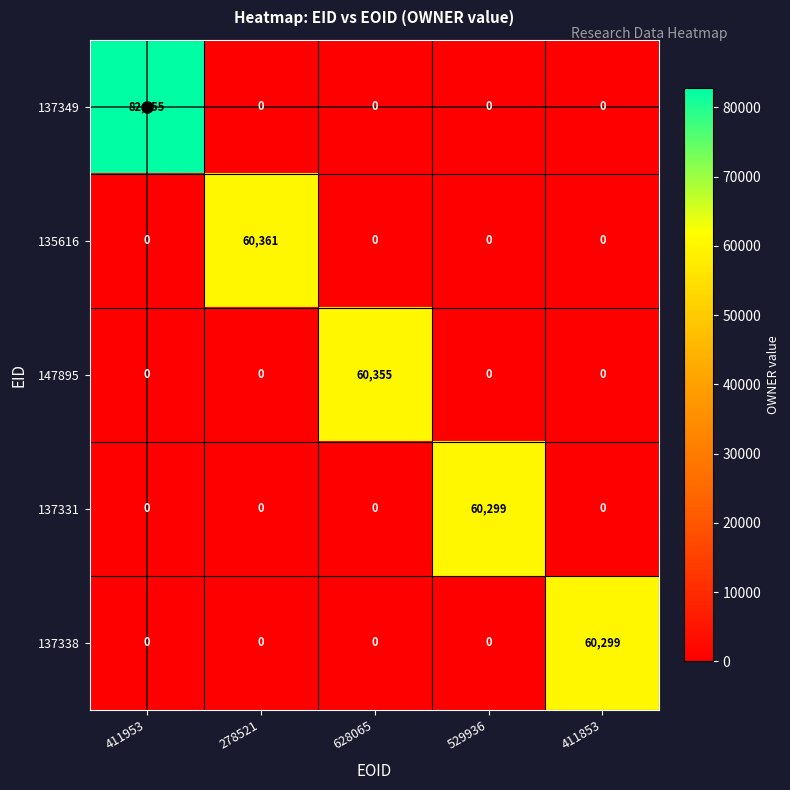

What is the average value of the 137338 series?

12060